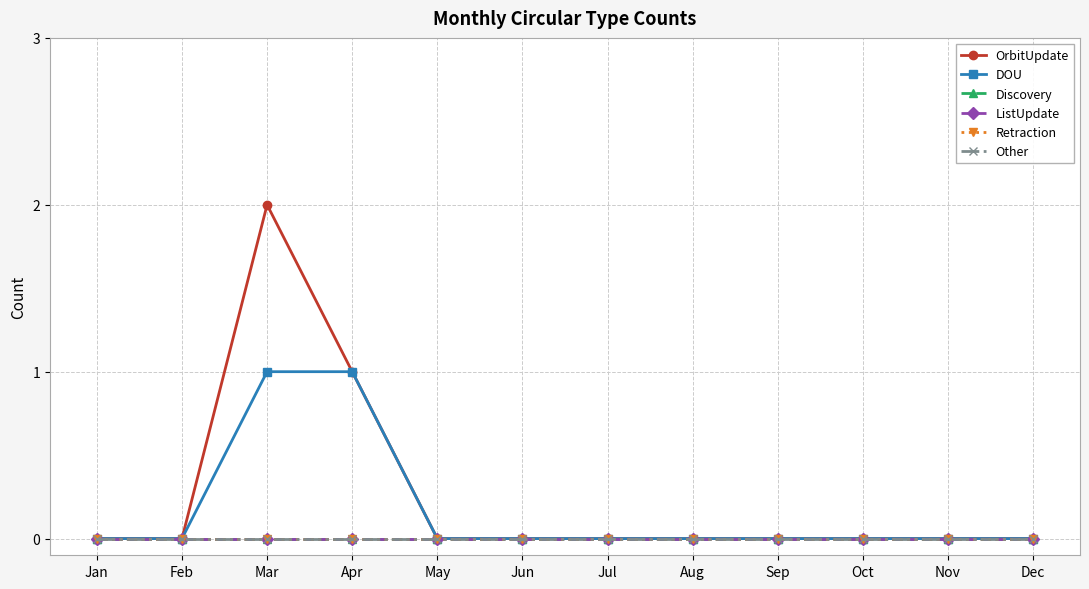

Reading left to right, list all the values displayed in this chart.

OrbitUpdate: 0	0	2	1	0	0	0	0	0	0	0	0
DOU: 0	0	1	1	0	0	0	0	0	0	0	0
Discovery: 0	0	0	0	0	0	0	0	0	0	0	0
ListUpdate: 0	0	0	0	0	0	0	0	0	0	0	0
Retraction: 0	0	0	0	0	0	0	0	0	0	0	0
Other: 0	0	0	0	0	0	0	0	0	0	0	0